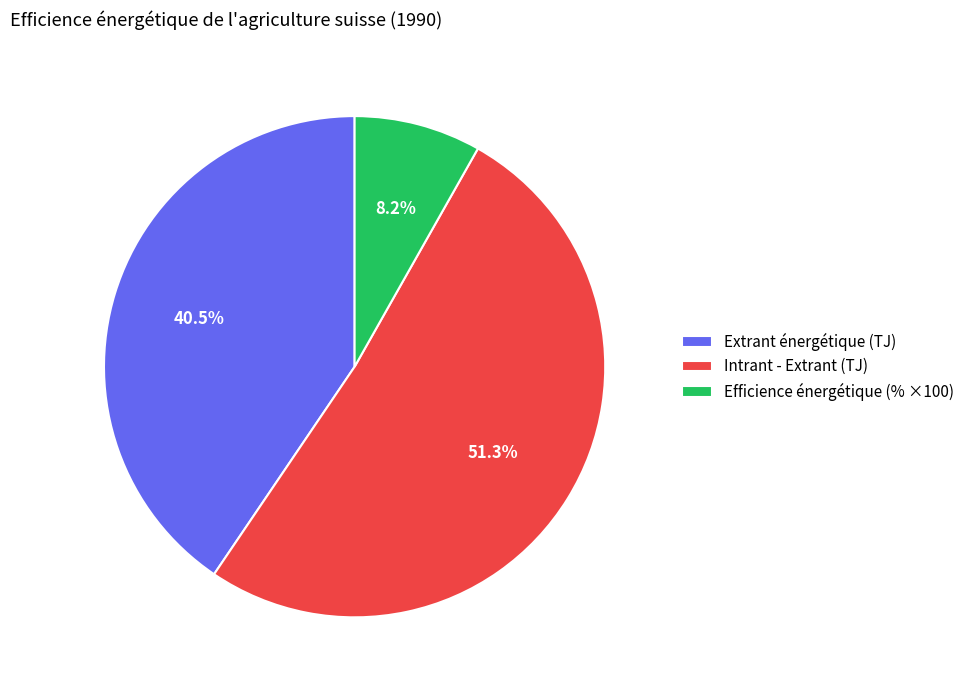

Rank the categories by value from highest to lowest.

Intrant - Extrant (TJ), Extrant énergétique (TJ), Efficience énergétique (% ×100)